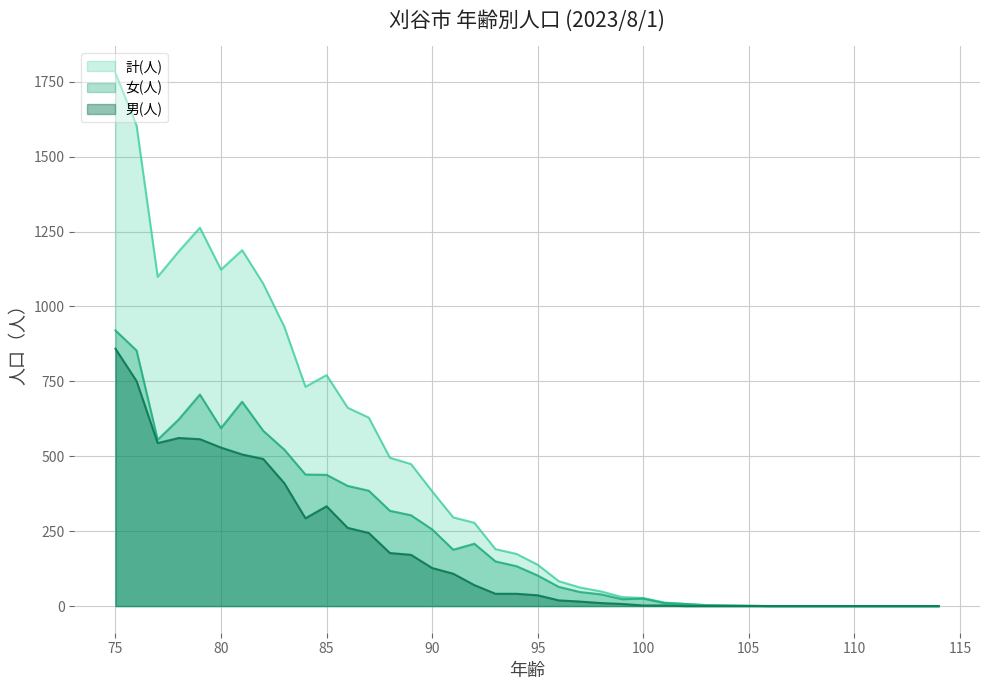

What is the greatest value displayed?

1779